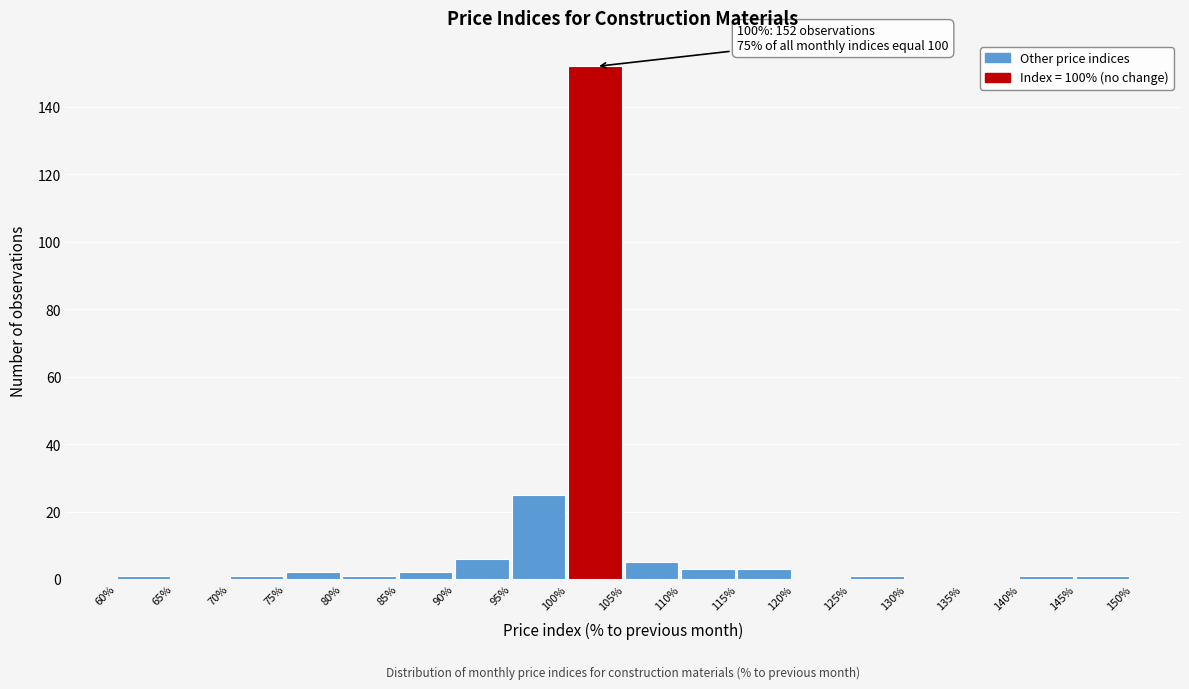

Over which range of the x-axis is the bar tallest?

100% to 105%